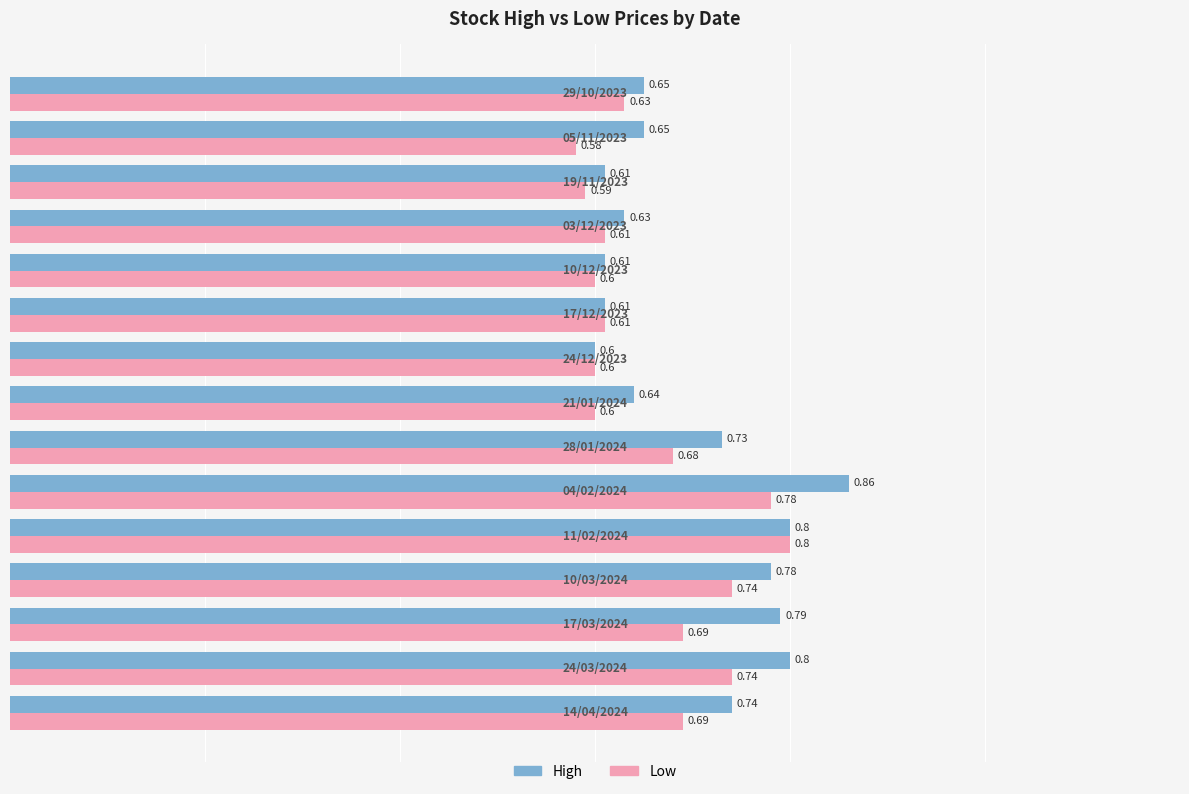

Which series has the largest total across all categories?

High